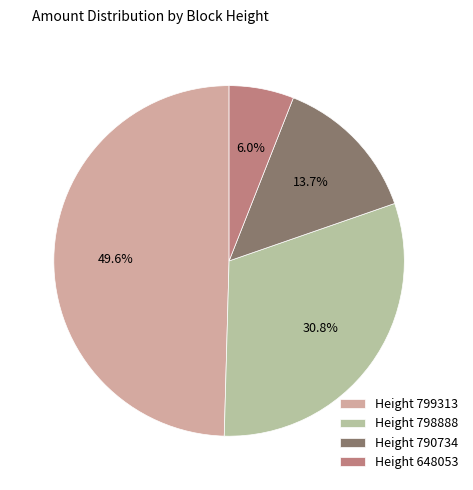

Is Height 798888 the majority of the pie?

No